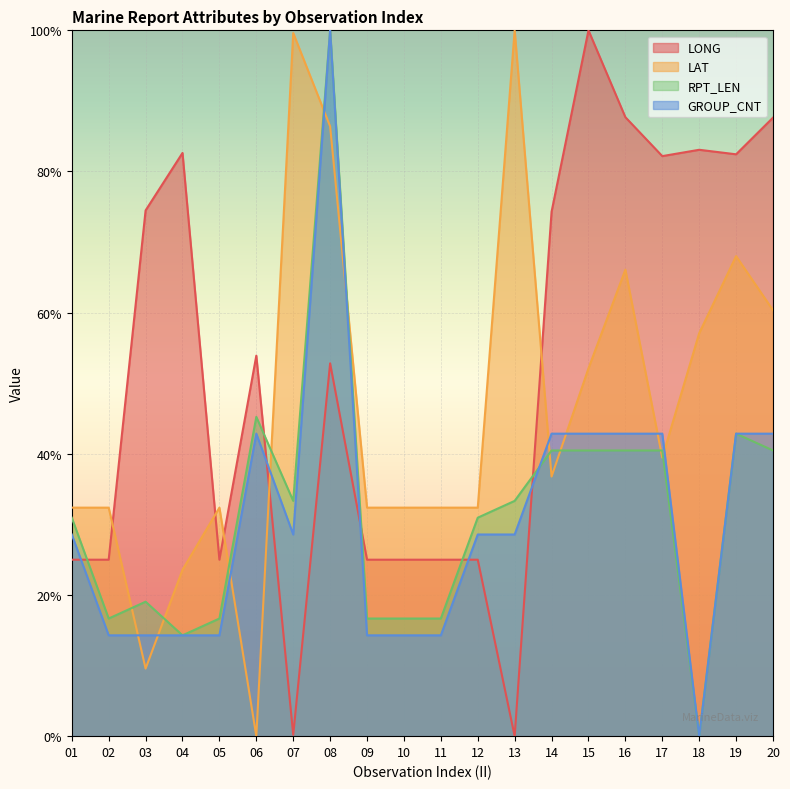

At which category does the chart reach its minimum across all series?

13